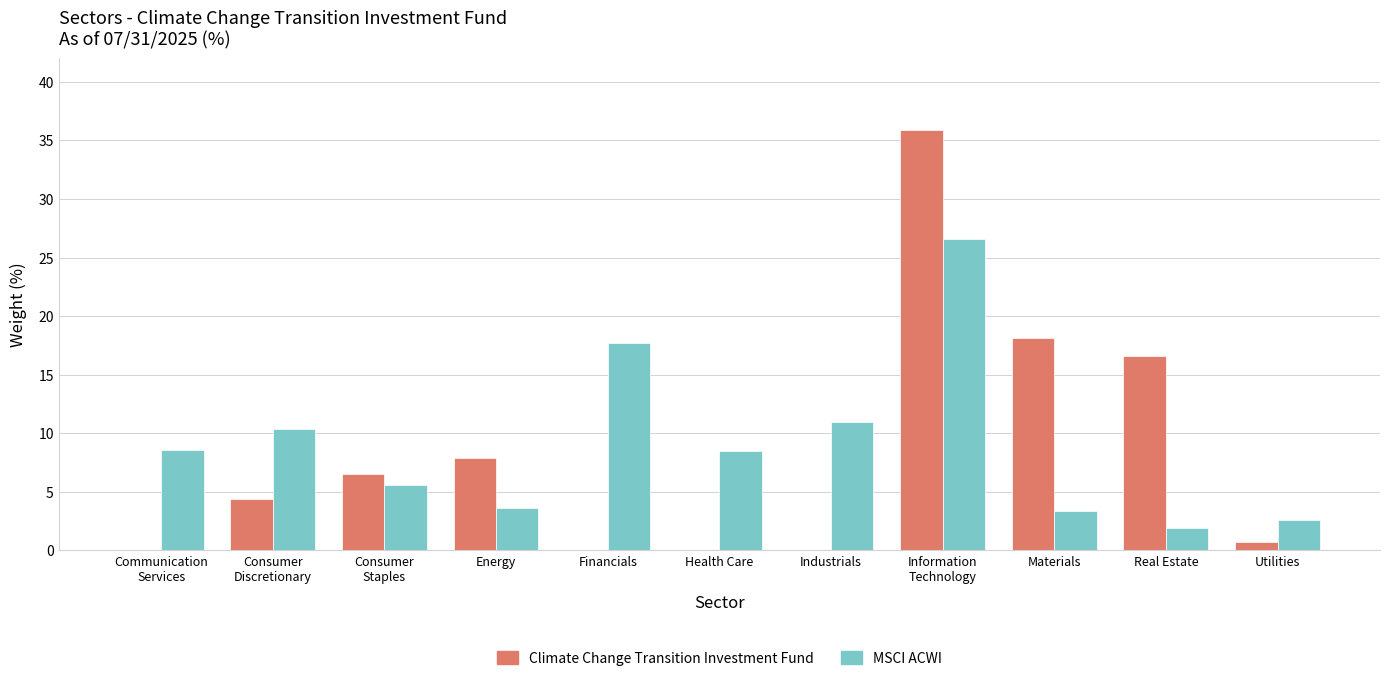

Is the value of MSCI ACWI at Industrials greater than the value of Climate Change Transition Investment Fund at Financials?

Yes